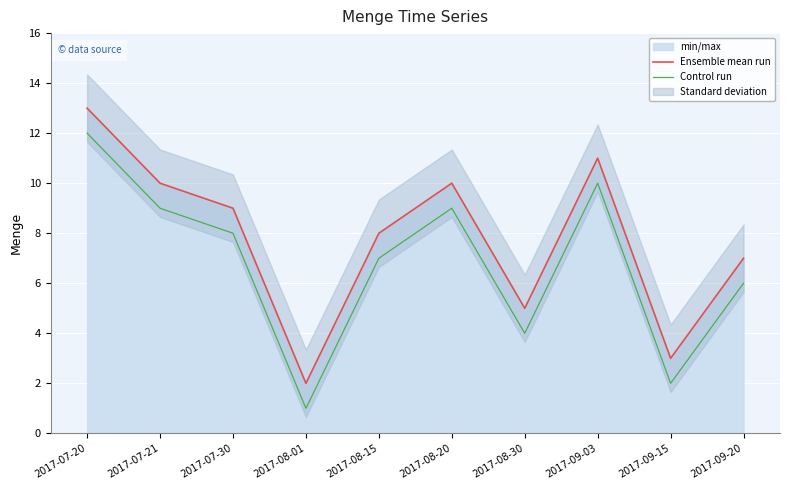

The Ensemble mean run series shows 5 at 2017-08-30. True or false?

True